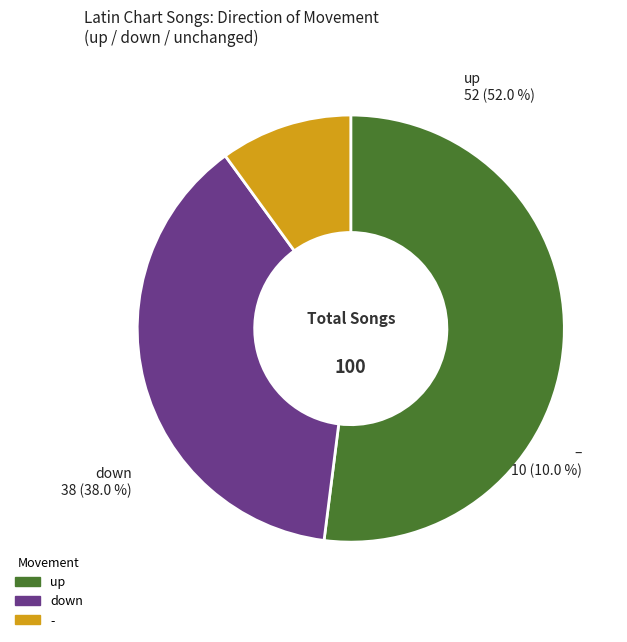

Count the number of slices in the pie.

3